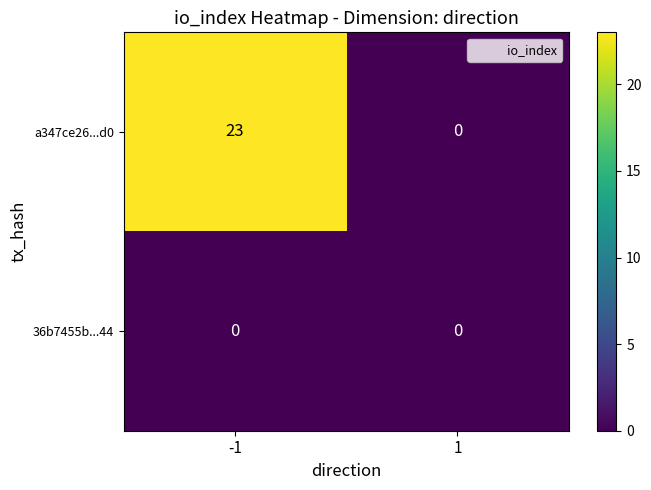

Rank the series by their average value, from highest to lowest.

a347ce26...d0, 36b7455b...44